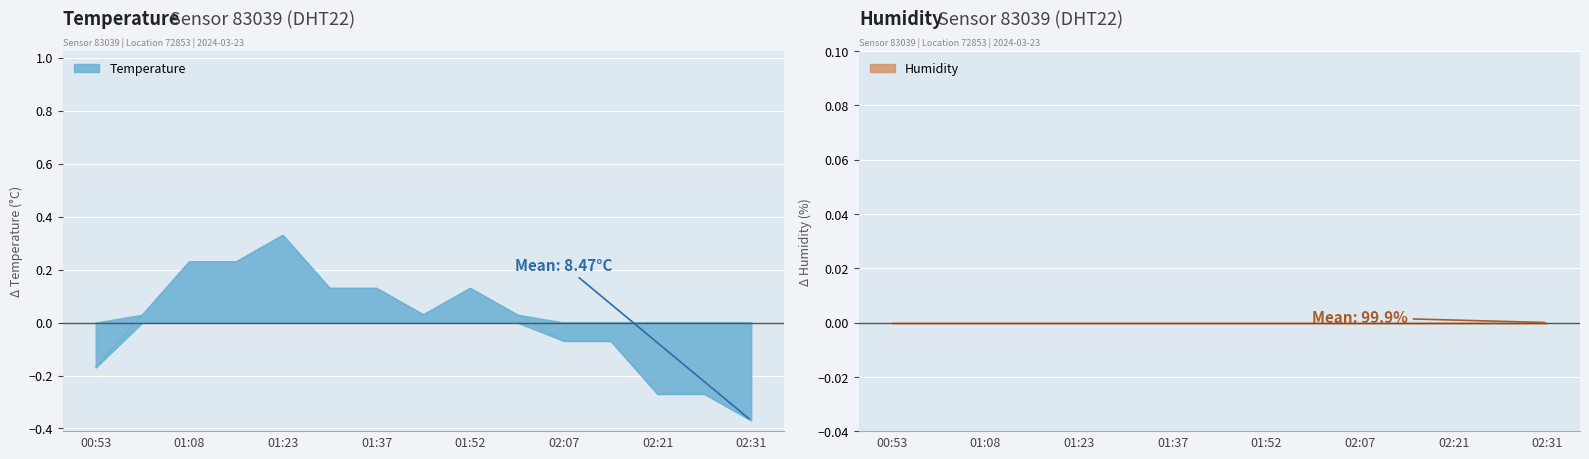

True or false: there are more than 2 points higher than both neighbors.

False